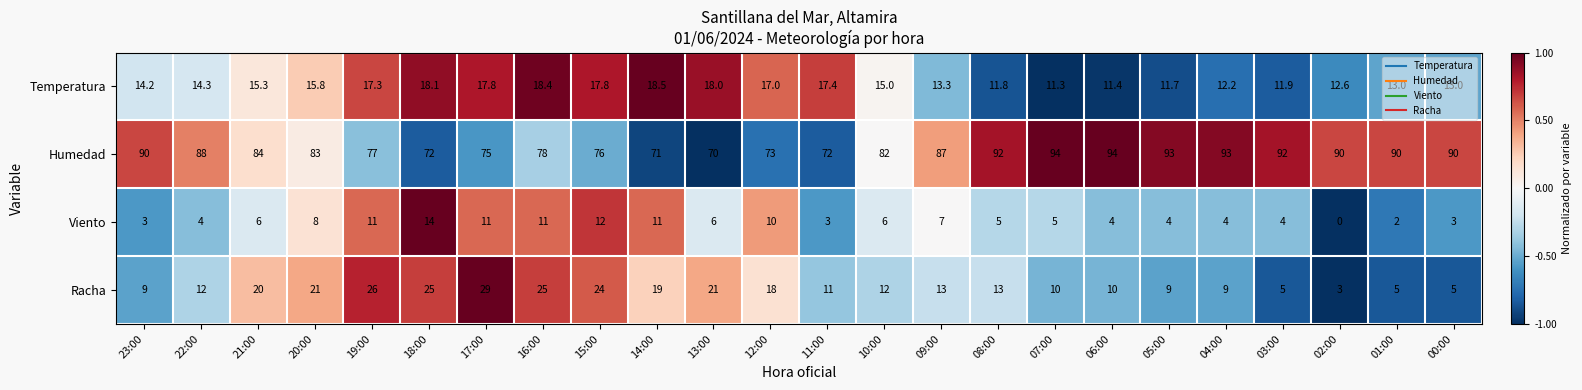

How many data points in Viento are less than 6?

12